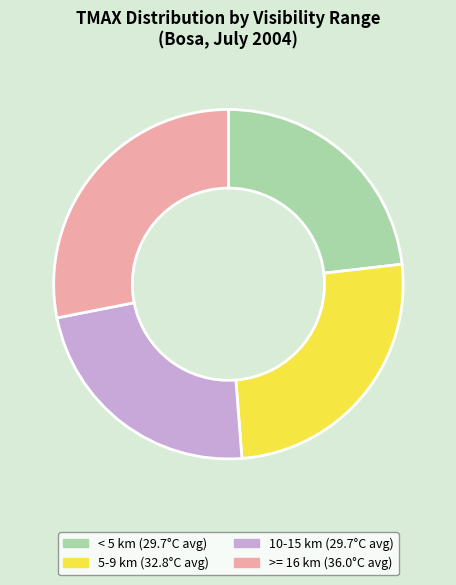

Is there a majority slice in this chart?

No